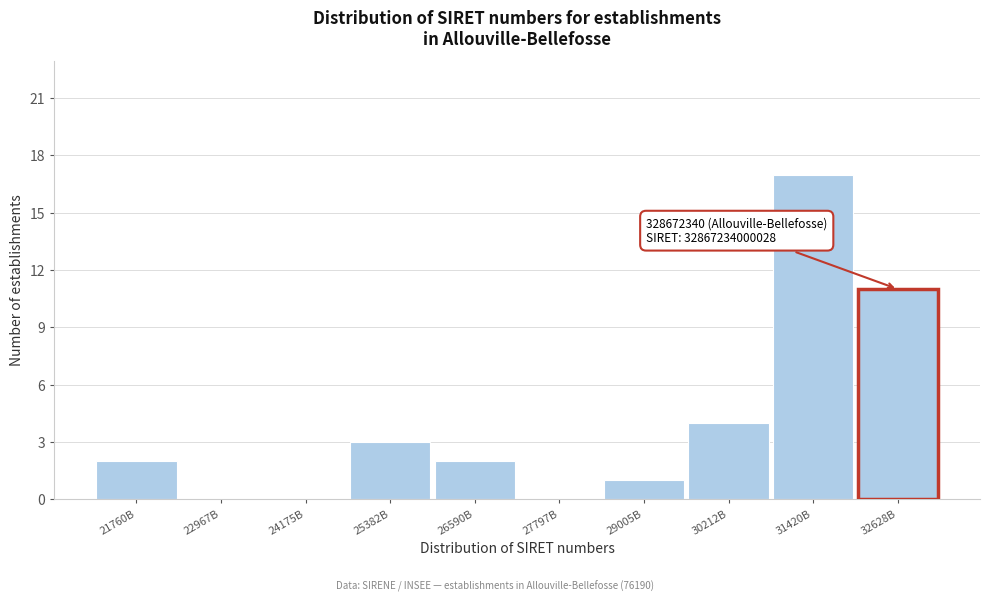

Reading left to right, transcribe all the data shown in this chart.

21760B=2	22967B=0	24175B=0	25382B=3	26590B=2	27797B=0	29005B=1	30212B=4	31420B=17	32628B=11